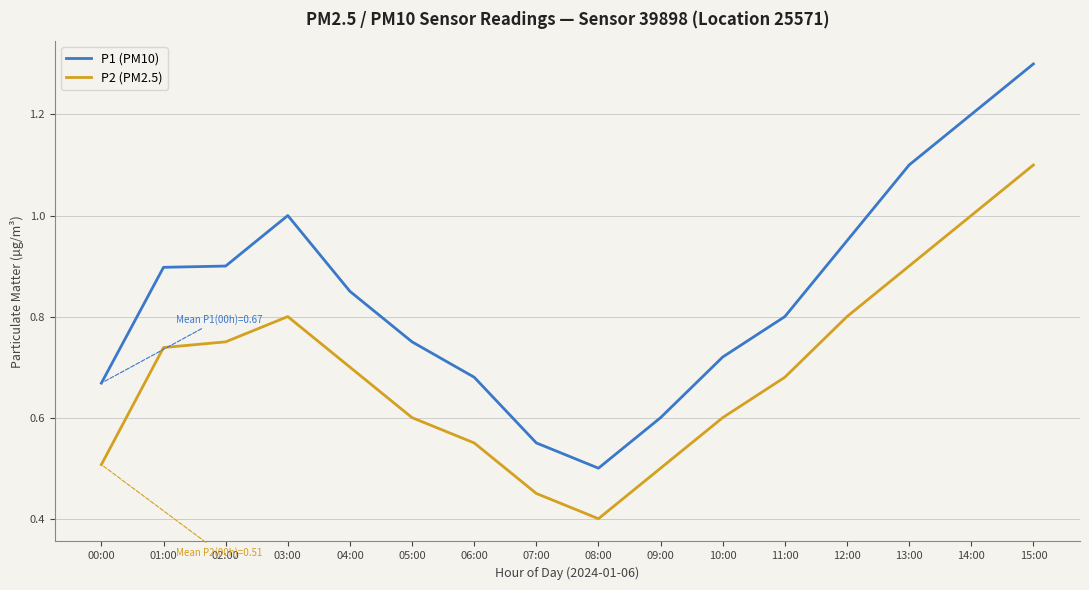

List the series in order of their peak value, lowest first.

P2 (PM2.5), P1 (PM10)